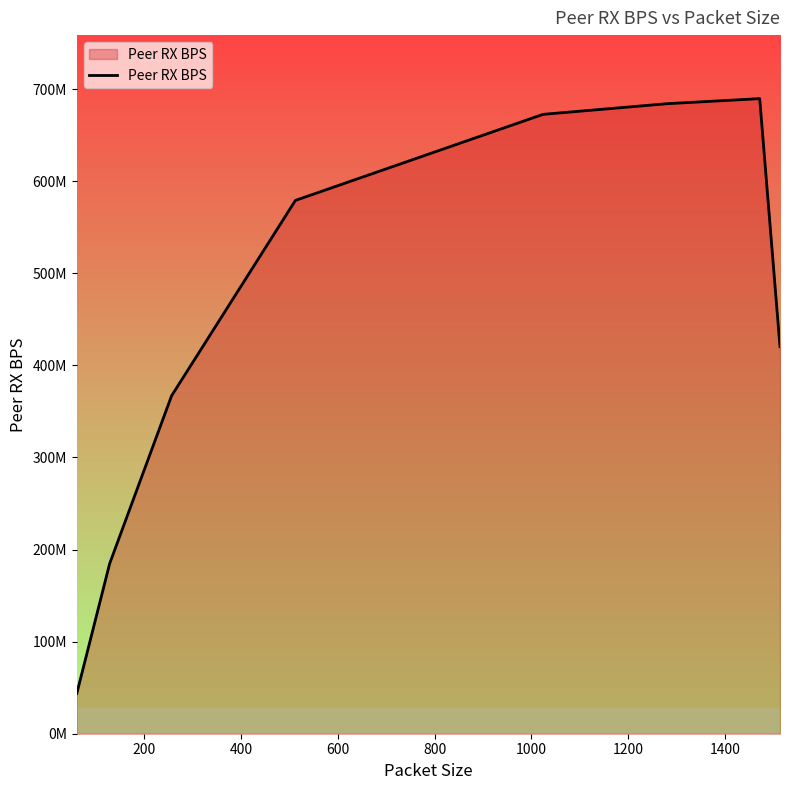

What is the difference between the maximum and minimum values?

646053043